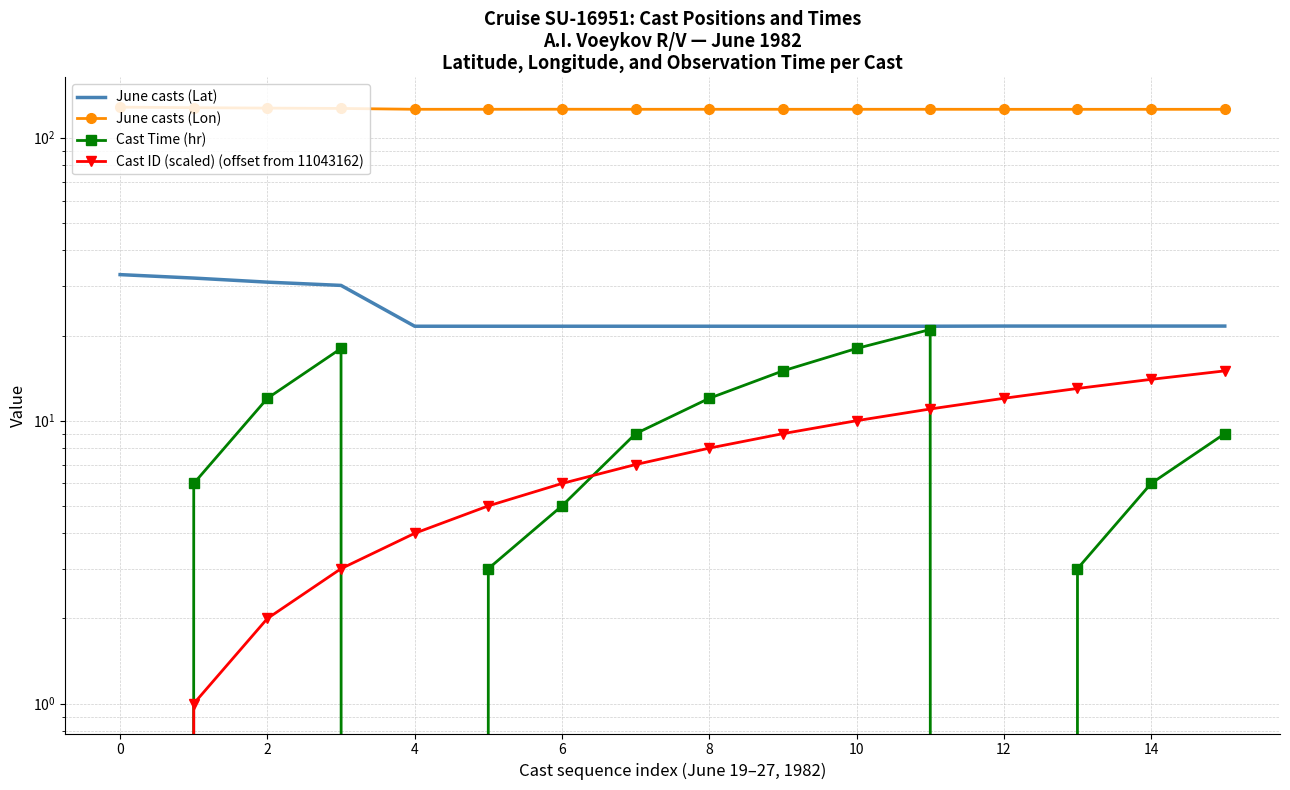

What is the maximum value for June casts (Lat)?

32.8